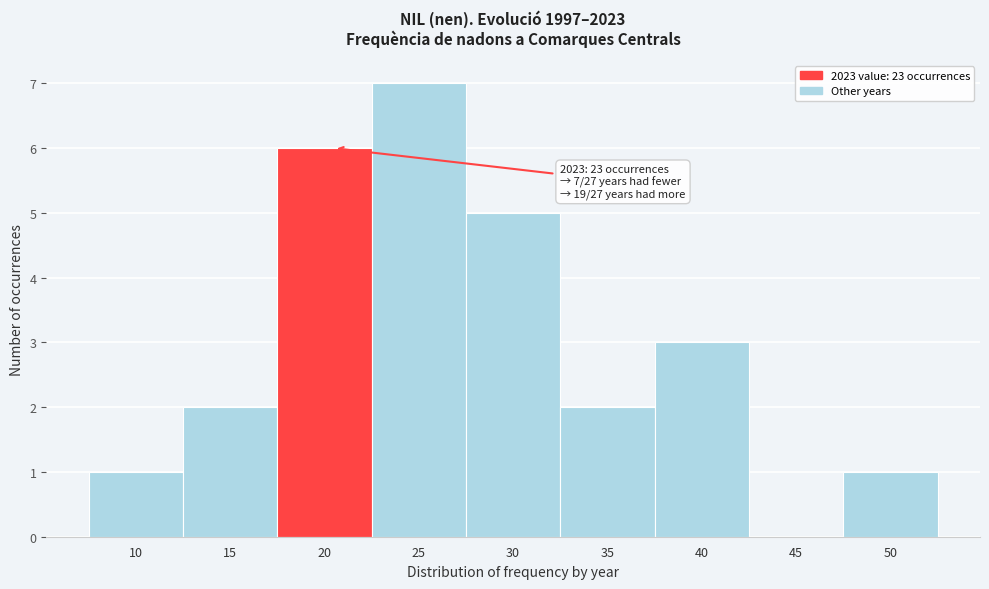

Reading left to right, what are all the values shown in this chart?

10=1	15=2	20=6	25=7	30=5	35=2	40=3	45=0	50=1